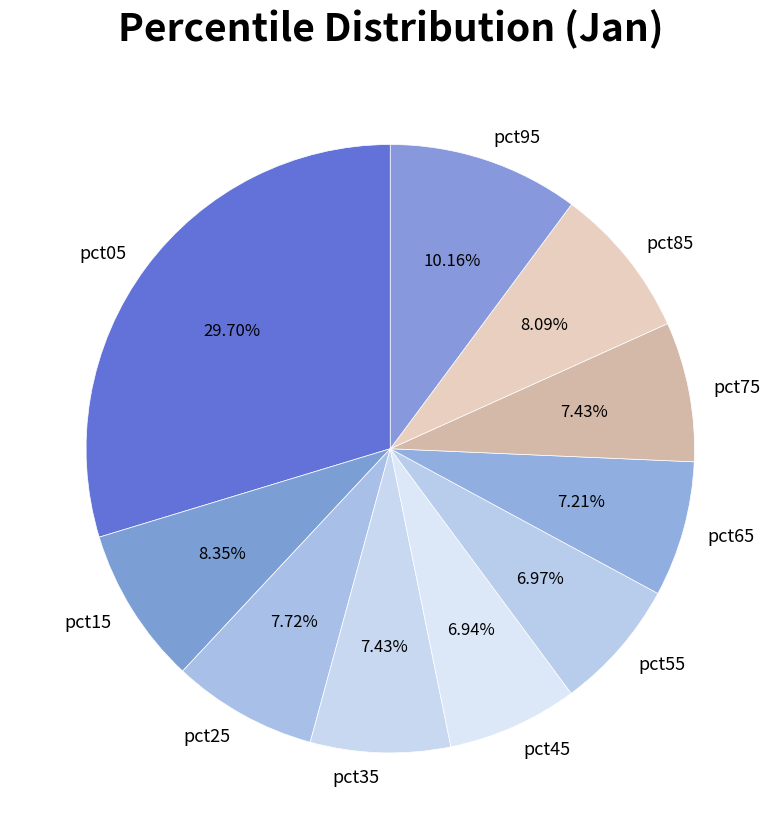

To the nearest percent, what portion does pct15 represent?

8%